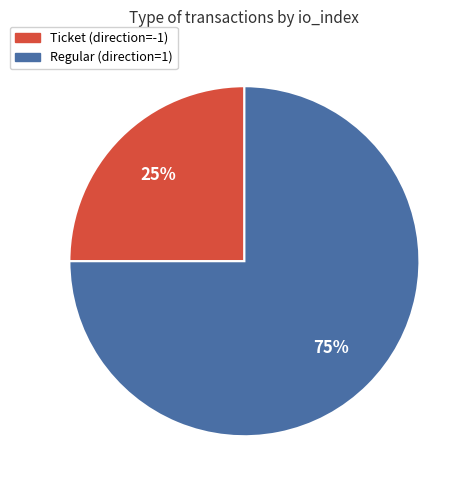

Count the number of slices in the pie.

2